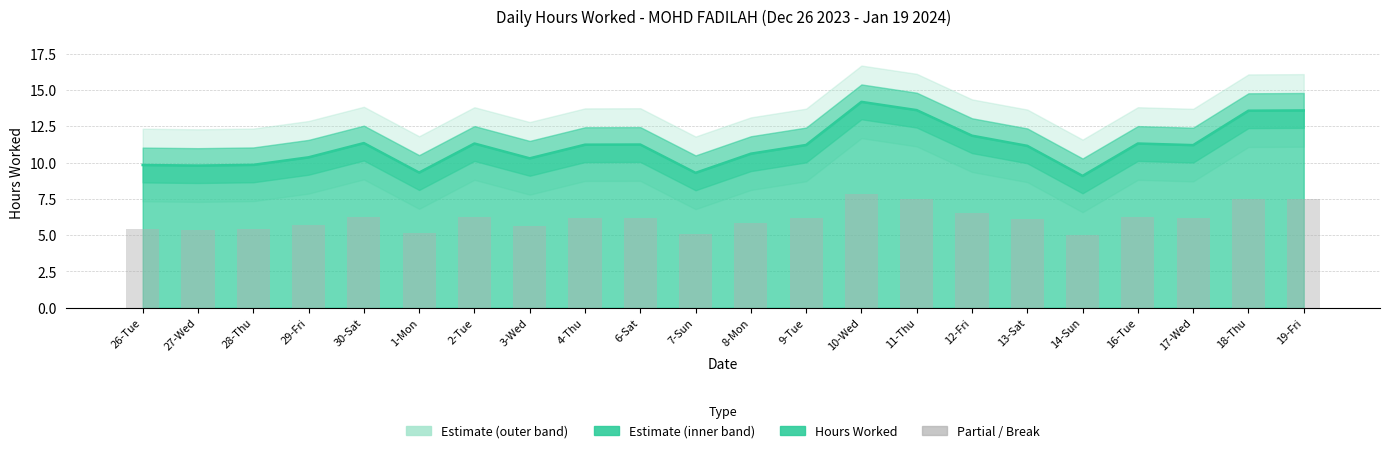

What is the label of the 10th bar from the left?

6-Sat